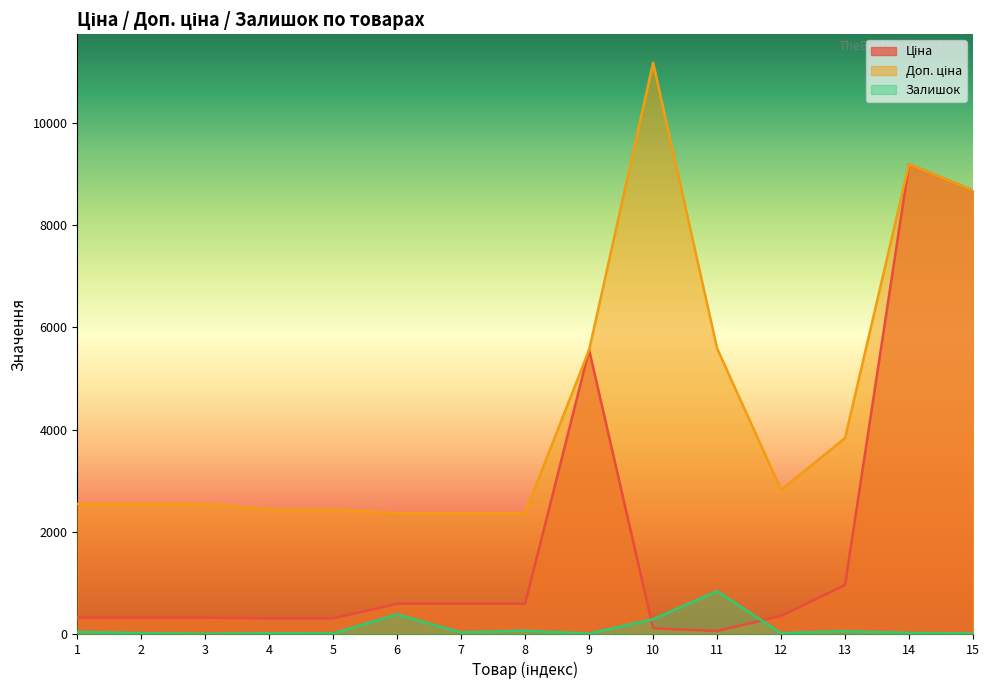

Is the value of Доп. ціна at 15 greater than the value of Ціна at 12?

Yes